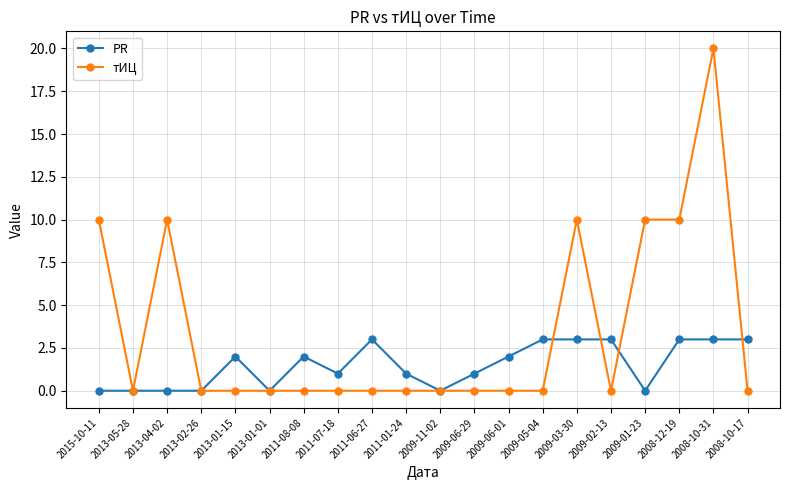

What is the highest value of the PR series?

3